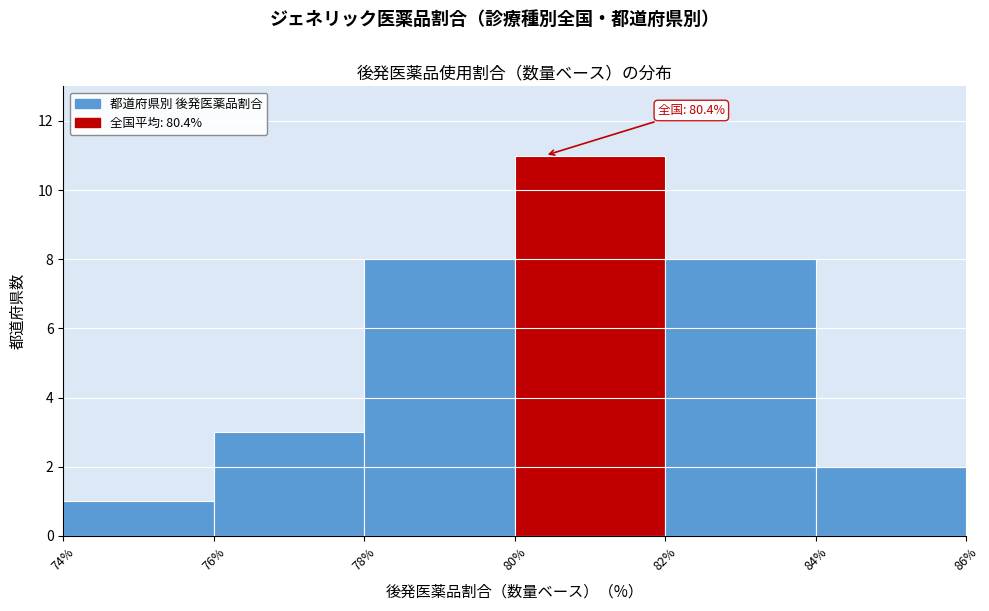

Over which range of the x-axis is the bar tallest?

80% to 82%